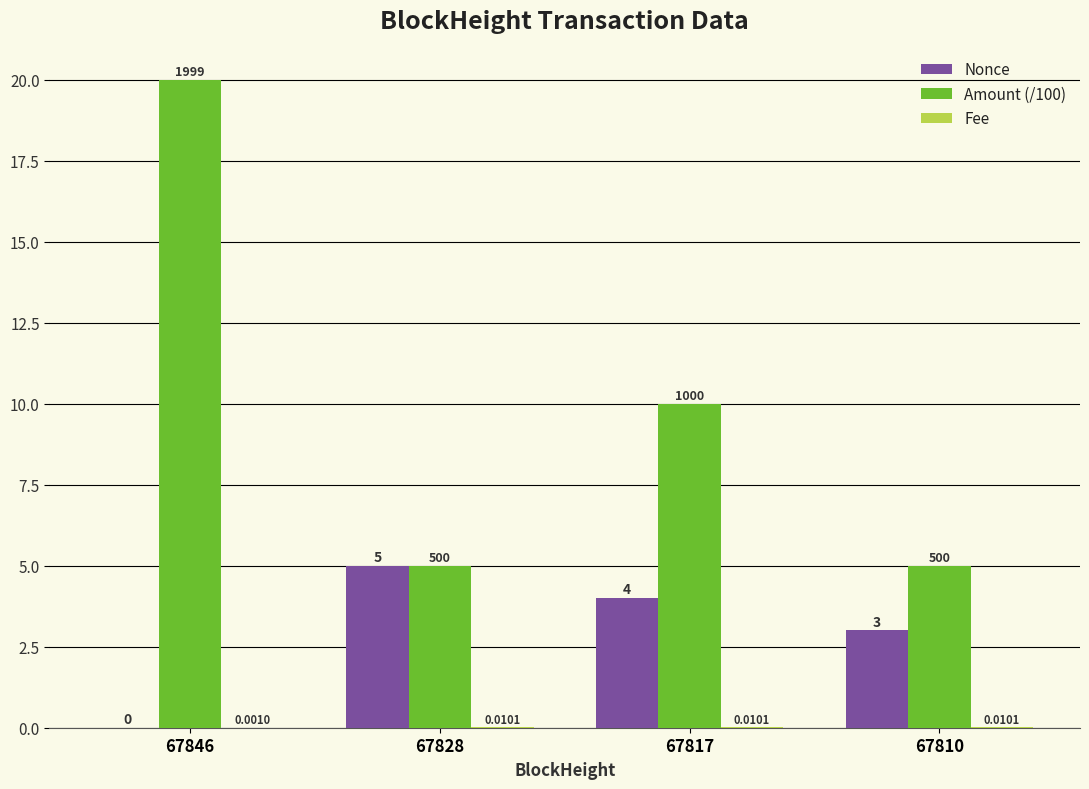

How many groups of bars are there?

4